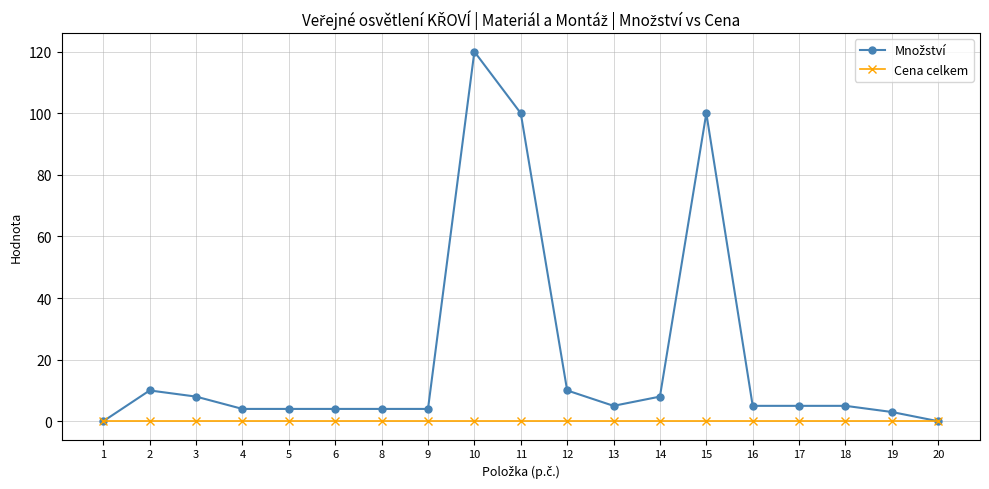

Does the chart have visible grid lines?

Yes